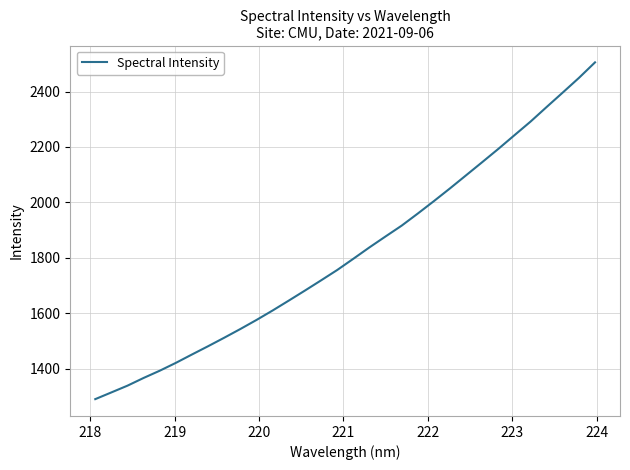

What is the minimum value shown in the chart?

1289.6